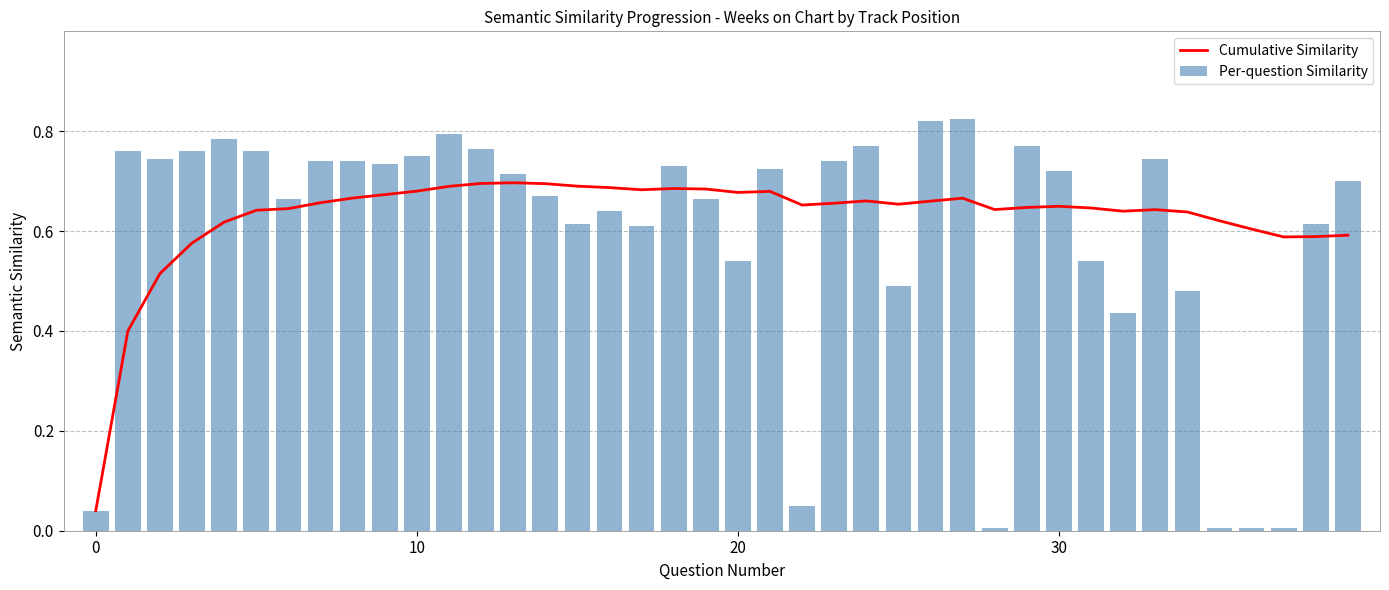

What is the label of the 4th bar from the right?

36